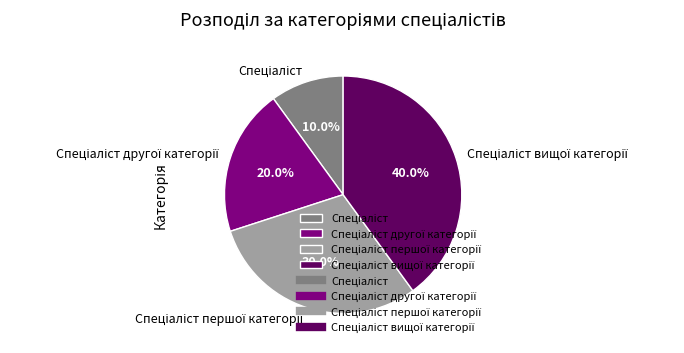

Does any single category account for the majority?

No